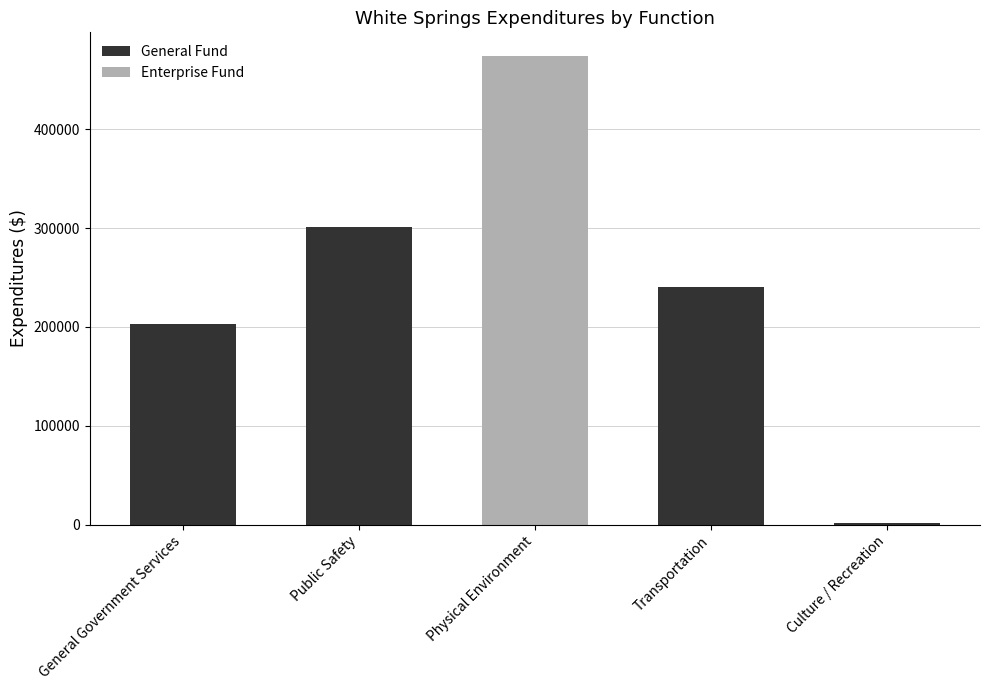

Does the chart contain stacked bars?

Yes